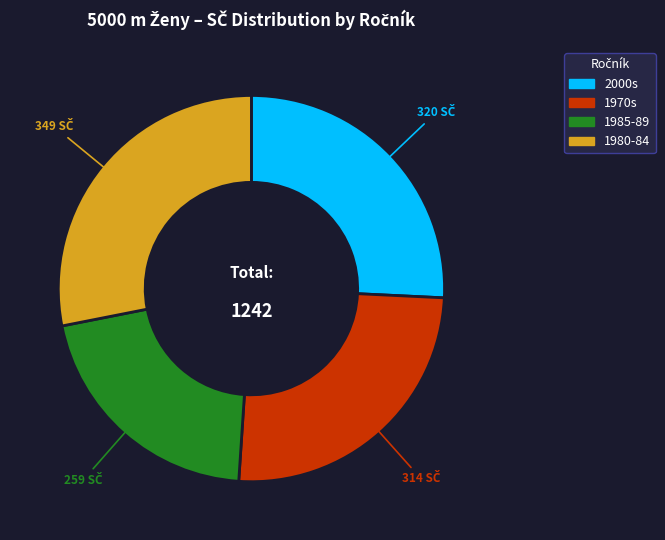

Is there a majority slice in this chart?

No